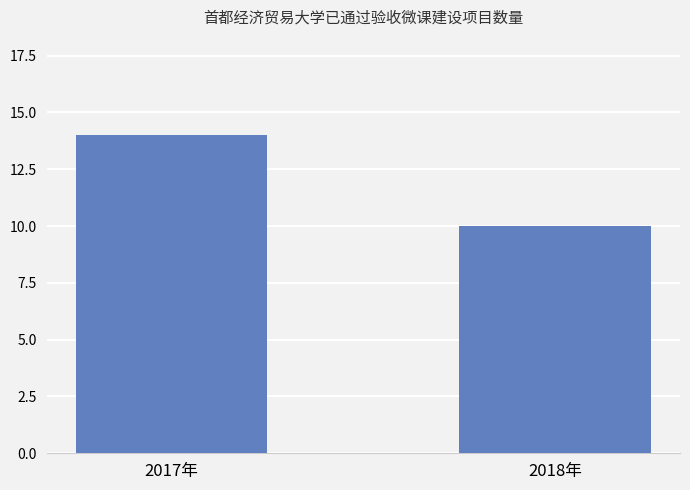

What is the ratio of the value at 2018年 to the value at 2017年?

0.7